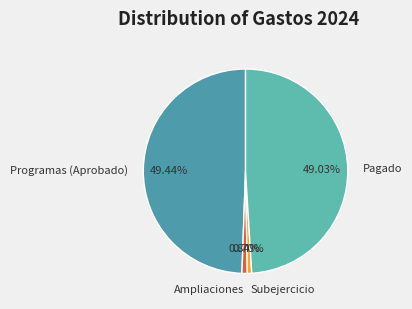

Is Subejercicio the majority of the pie?

No